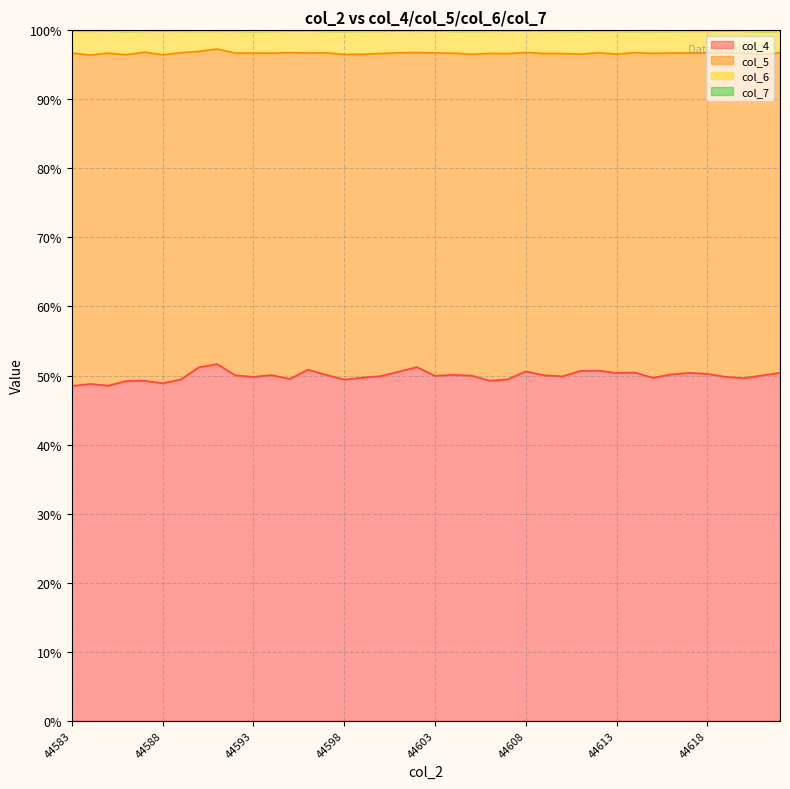

True or false: col_6 and col_4 cross at least once.

False